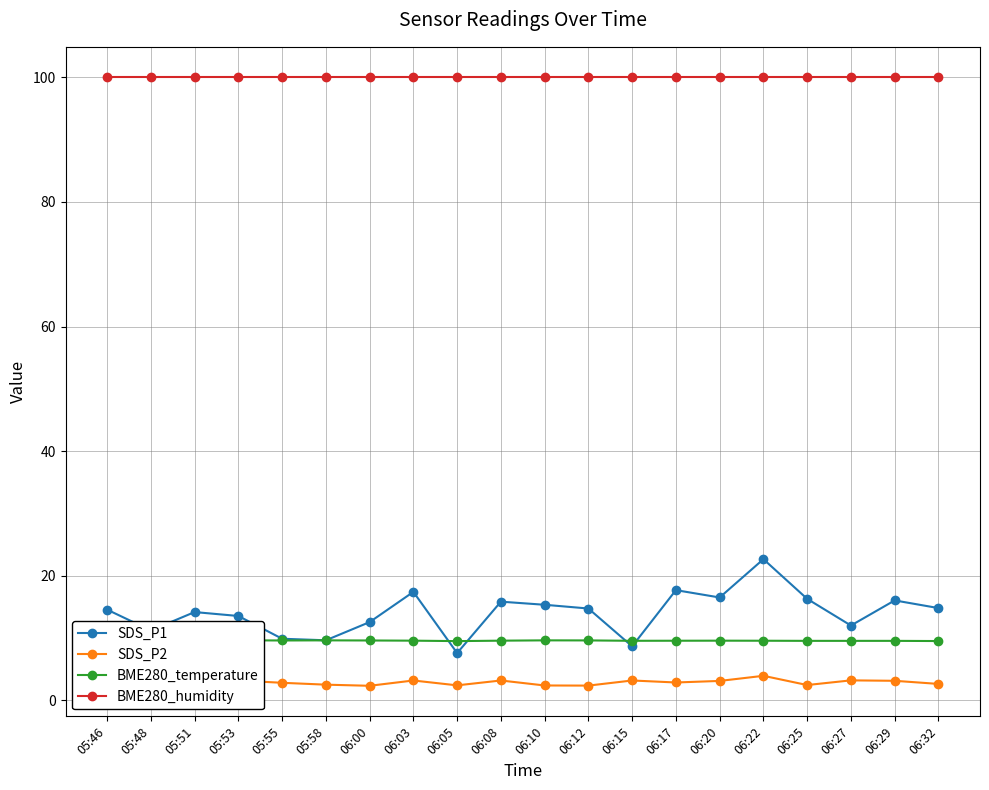

Which category has the highest value across all series?

05:46